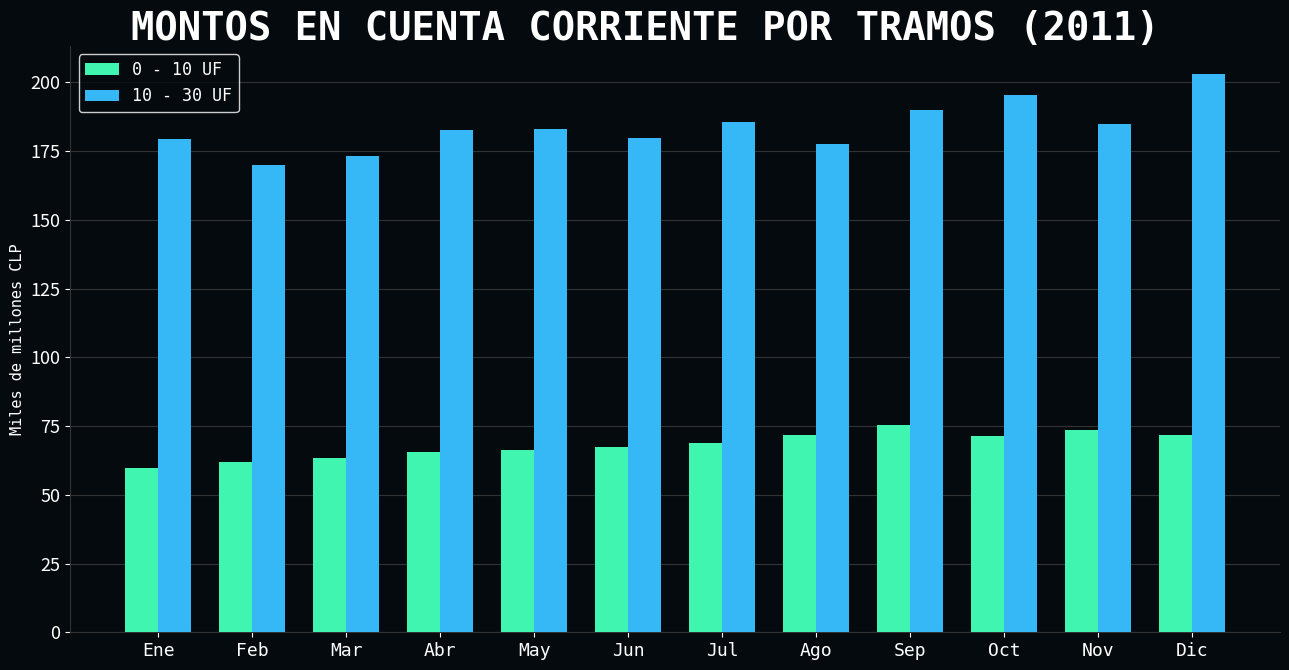

Which series has the largest range (max minus min)?

10 - 30 UF